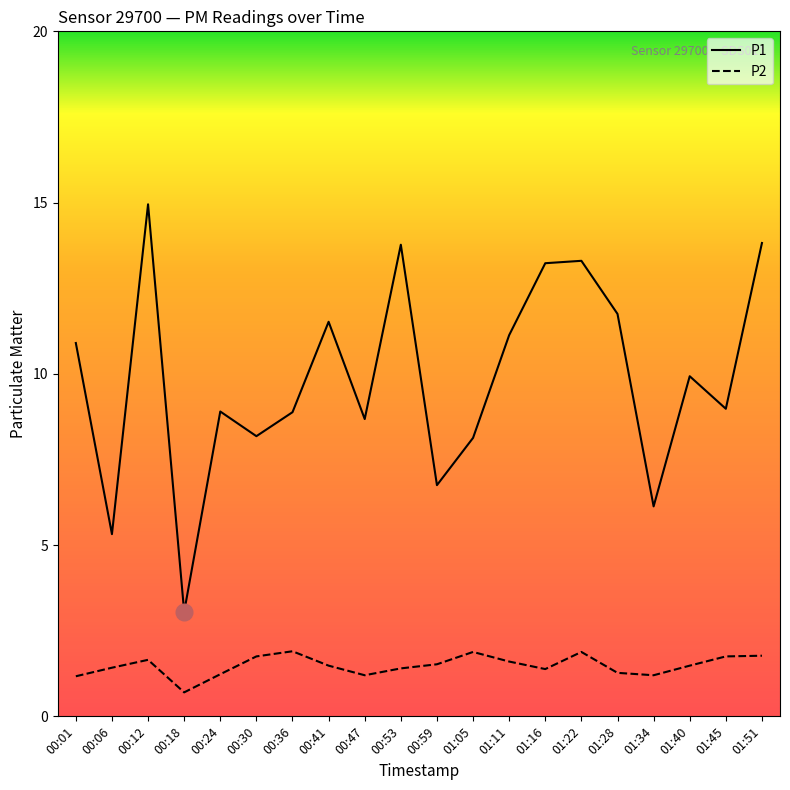

Which category has the highest value in the P1 series?

00:12